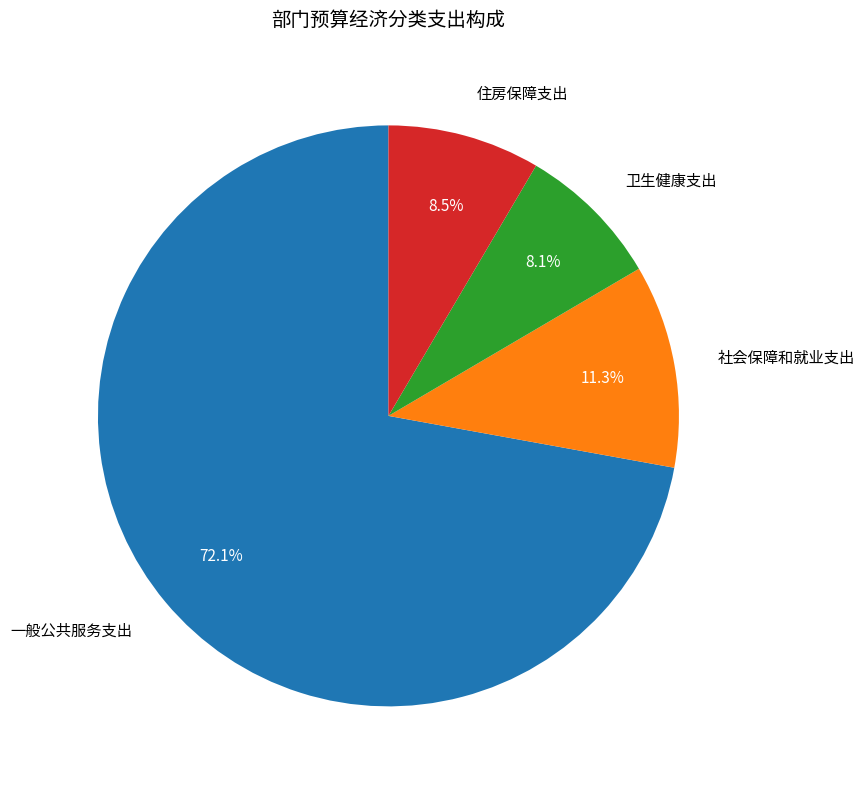

Which slice is the largest?

一般公共服务支出